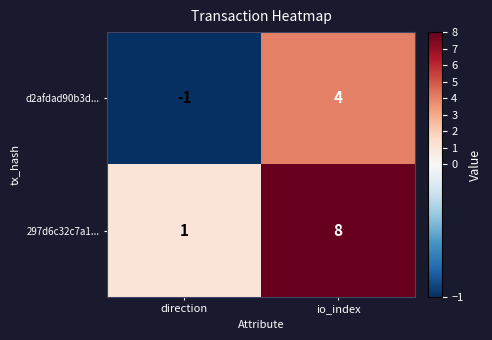

What is the difference between the maximum and minimum values in the 297d6c32c7a1... series?

7